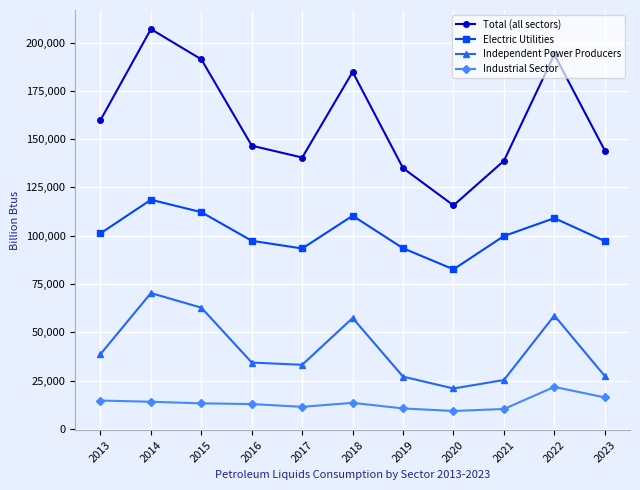

At which category does Total (all sectors) reach its first local valley?

2017